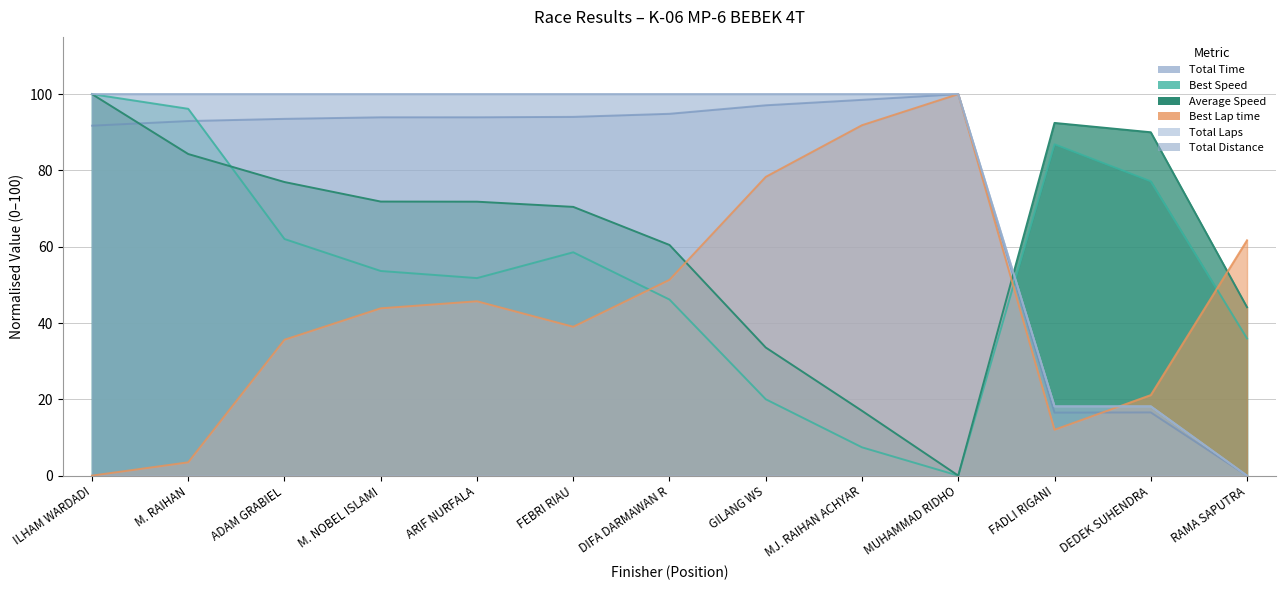

What is the average value of the Best Lap time series?

44.9